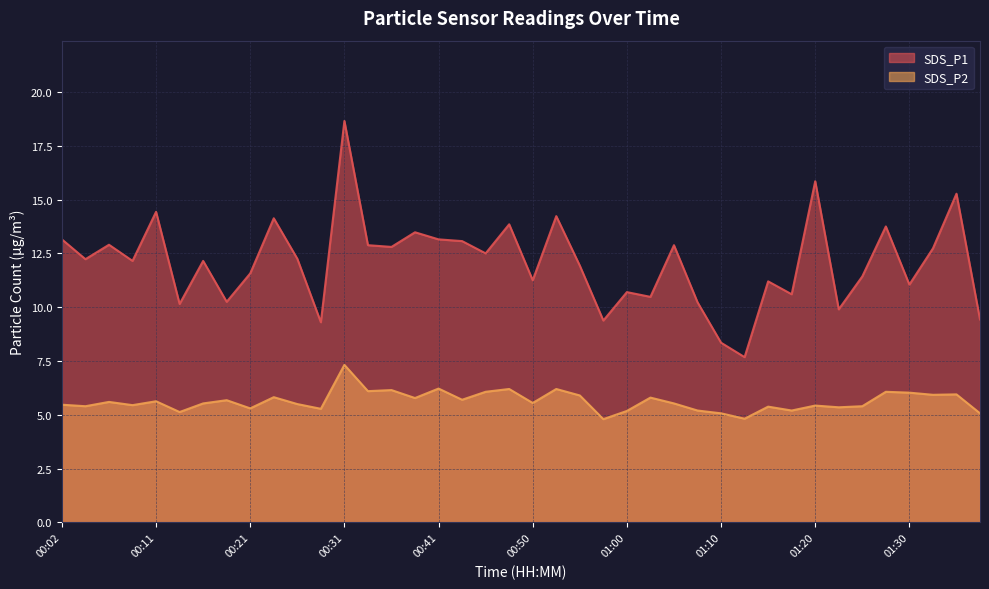

Count the number of data series in this chart.

2